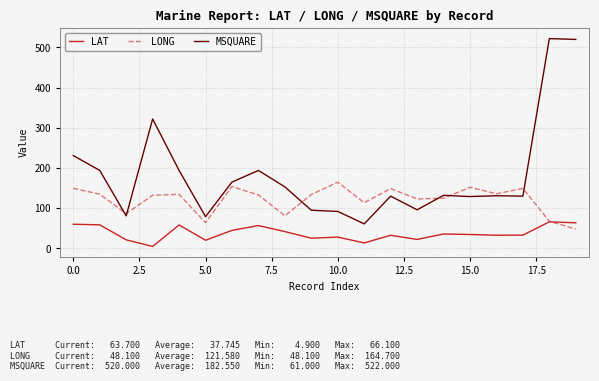

Rank the series by their average value, from lowest to highest.

LAT, LONG, MSQUARE